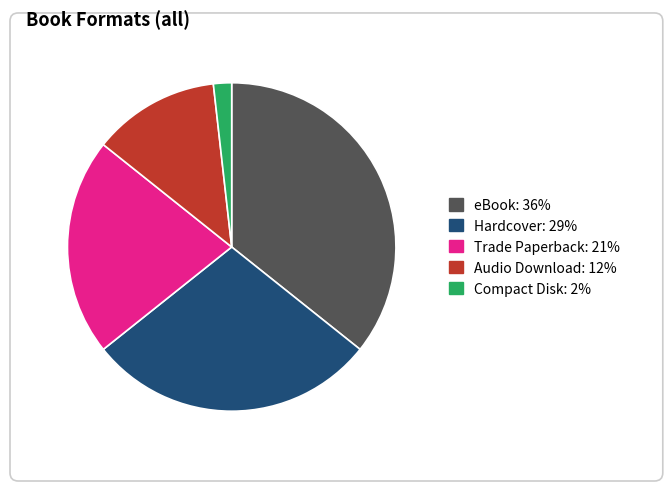

Which slice is the smallest?

Compact Disk